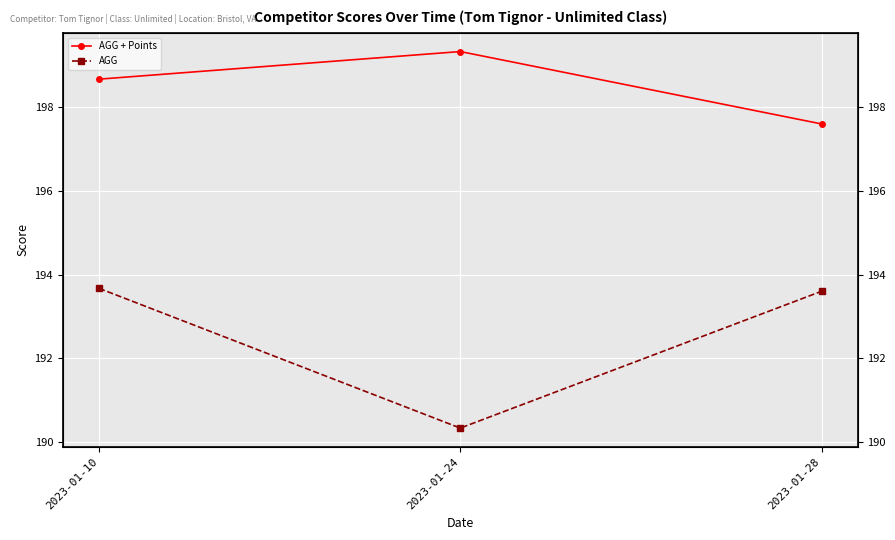

List the series in order of their peak value, lowest first.

AGG, AGG + Points